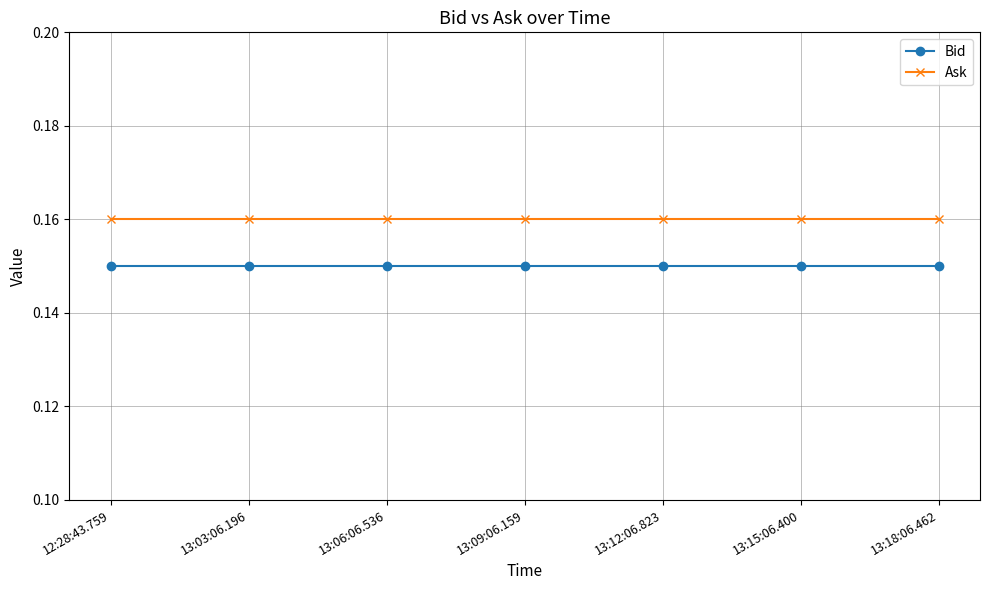

True or false: Bid and Ask intersect in this chart.

False